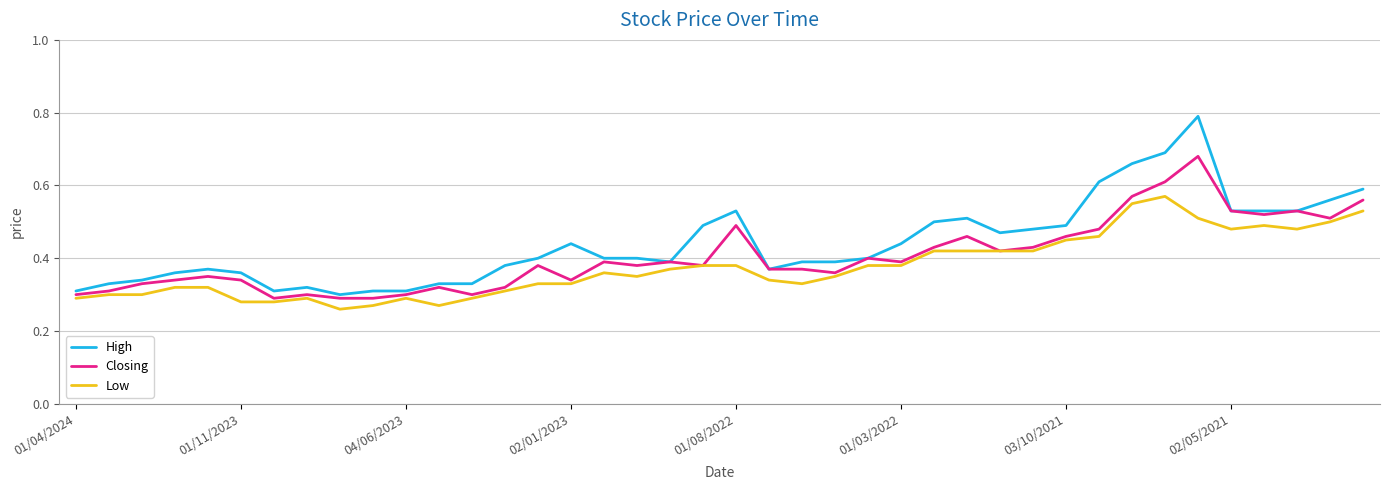

Is this an area chart (filled region under the line)?

No